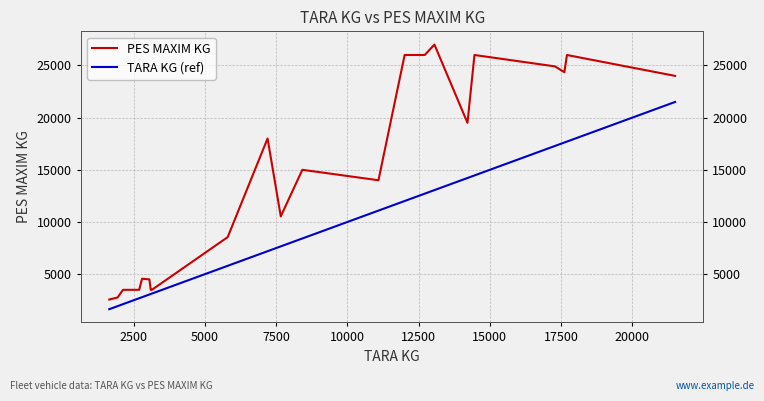

True or false: TARA KG (ref) has more than 2 interior local peaks.

False